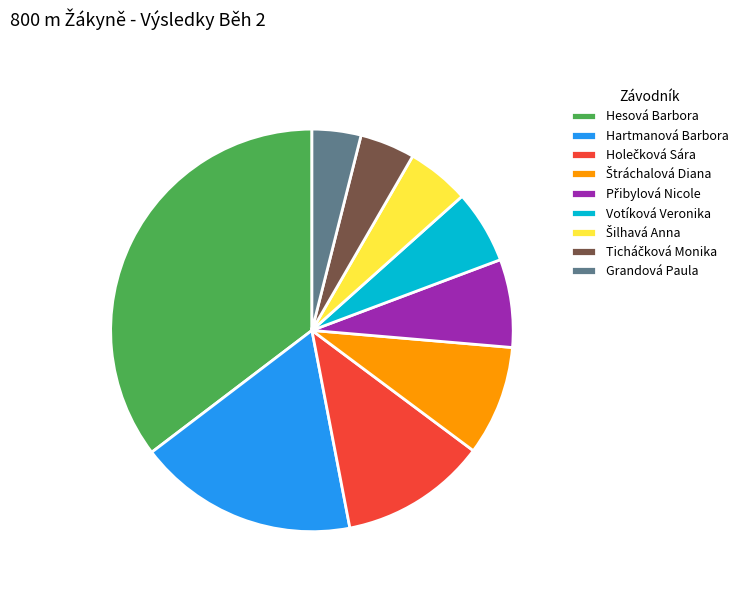

Approximately how many times larger is the value at Hesová Barbora compared to Grandová Paula?

9.0